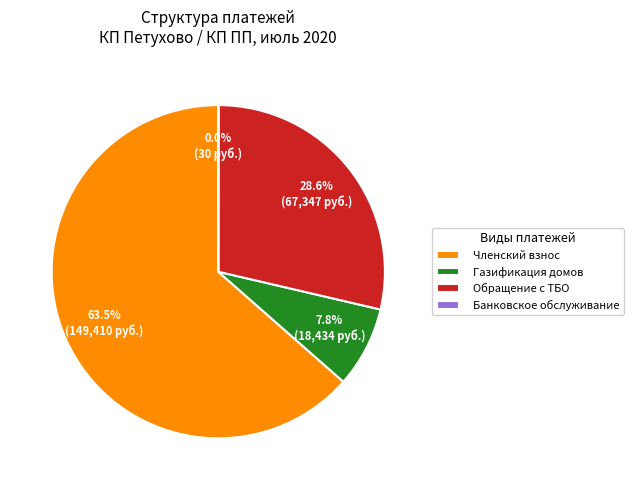

Which category accounts for the majority?

Членский взнос